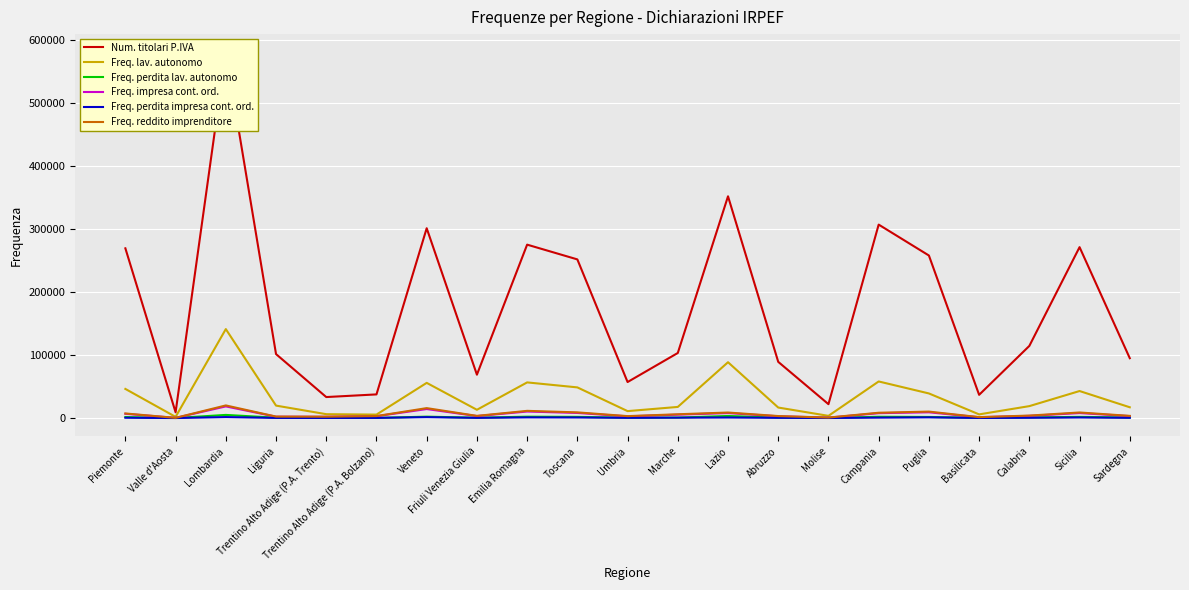

How many lines are shown in the chart?

6